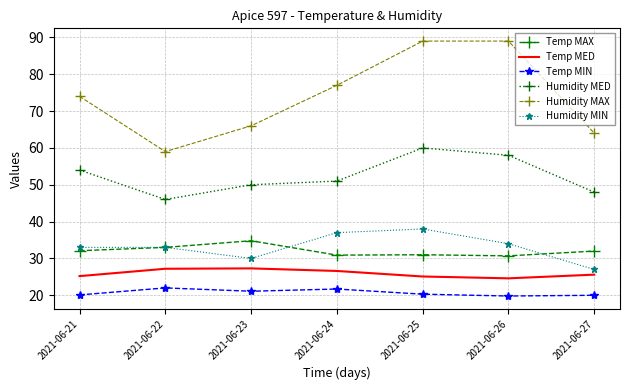

What are all the series names shown in the legend?

Temp MAX, Temp MED, Temp MIN, Humidity MED, Humidity MAX, Humidity MIN